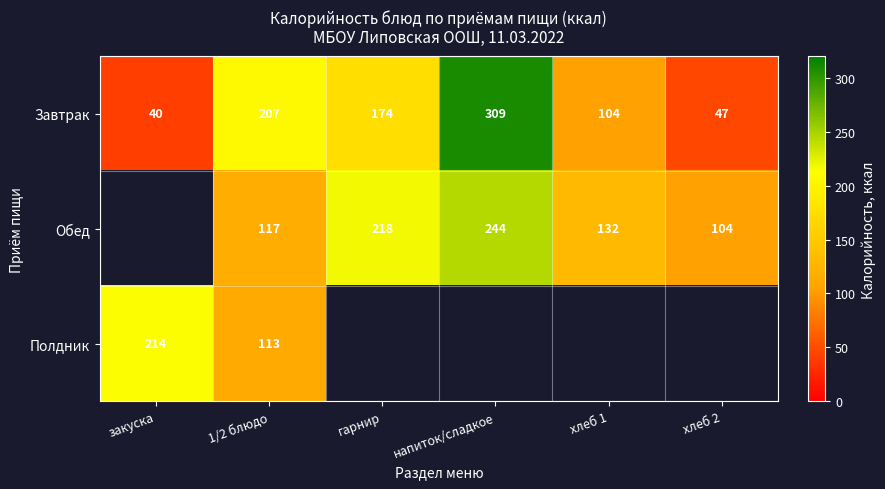

At хлеб 2, list the series in order from largest to smallest.

Обед, Полдник, Завтрак